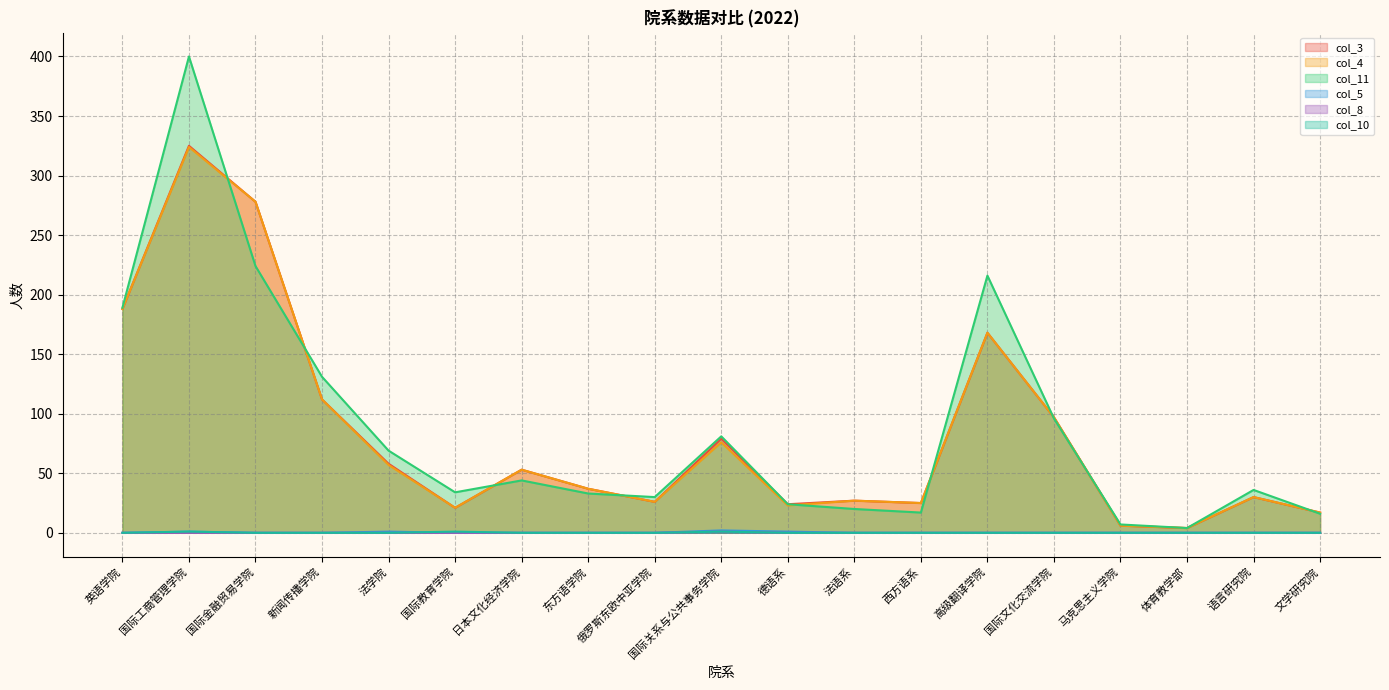

What is the total value across all series at 国际工商管理学院?

1051